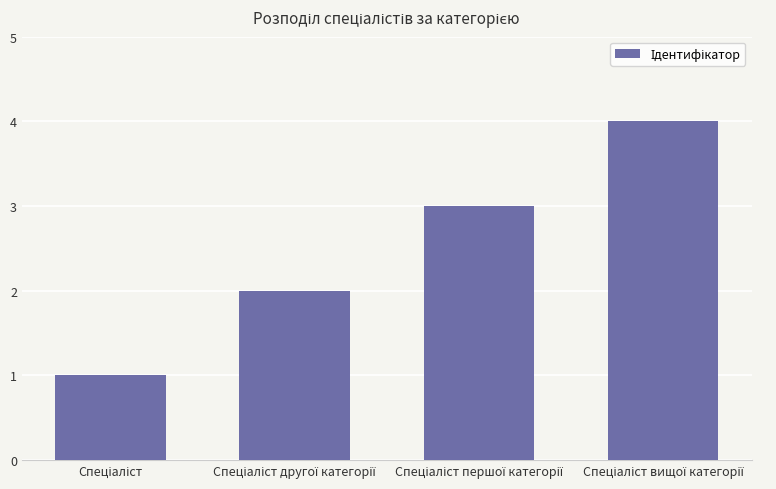

What is the maximum value shown in the chart?

4